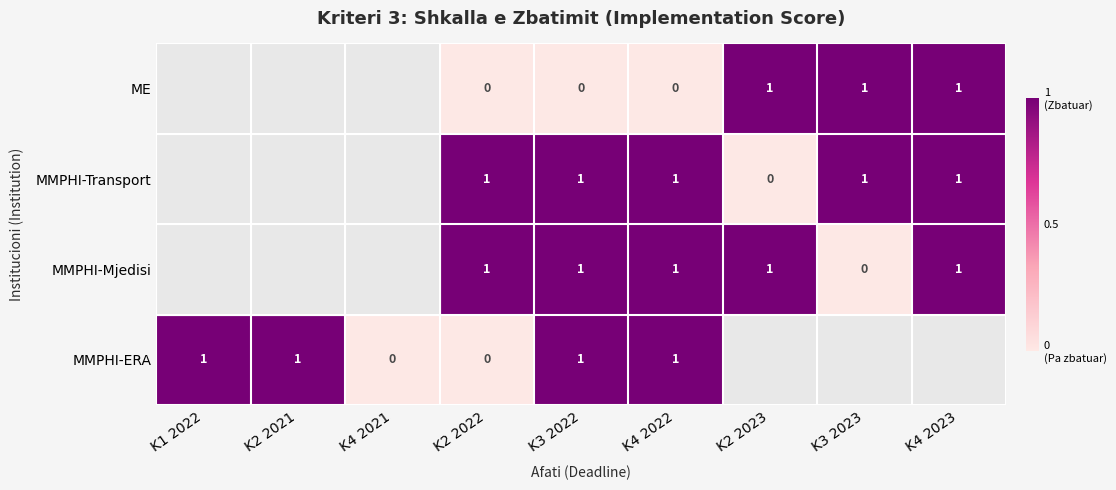

How many categories are shown in the chart?

9